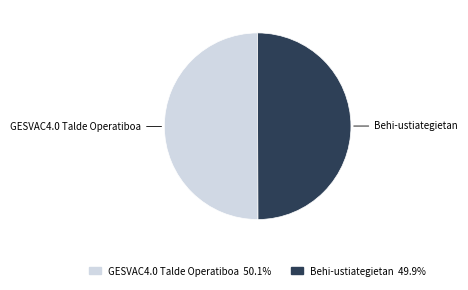

Approximately how many times larger is the value at Behi-ustiategietan compared to GESVAC4.0 Talde Operatiboa?

1.0